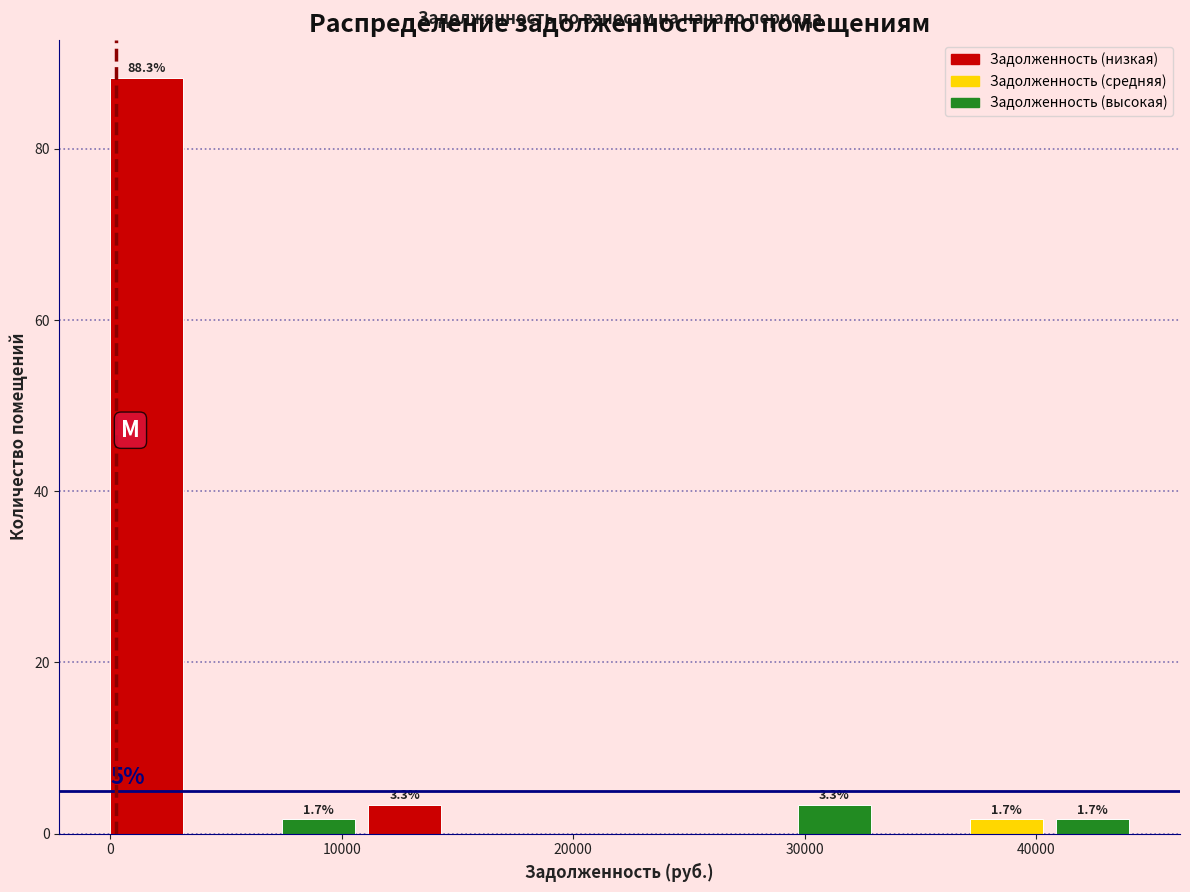

Around what value on the x-axis is the tallest bar? Give the approximate position of its centre, as read against the axis.

2000